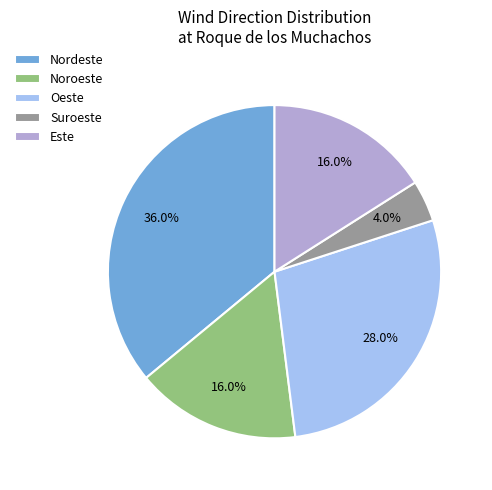

To the nearest percent, what is the combined percentage of Oeste and Nordeste?

64%